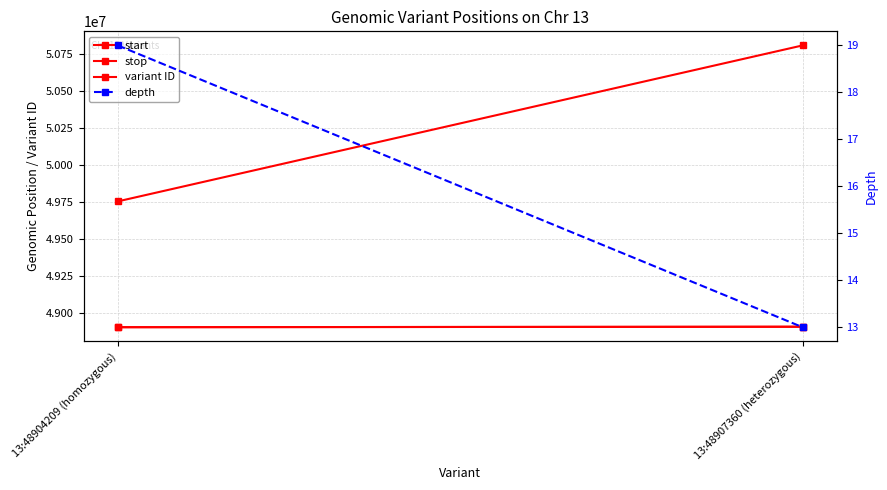

What is the spread (max minus min) of values at 13:48907360 (heterozygous)?

50809979